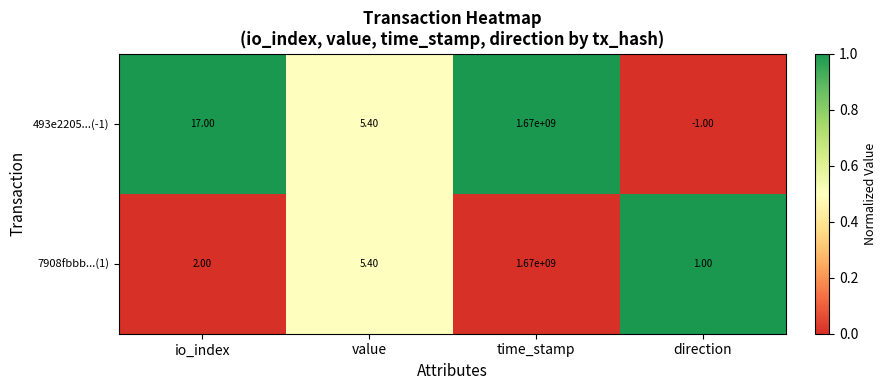

What is the sum of all 7908fbbb...(1) values?

1670000008.4